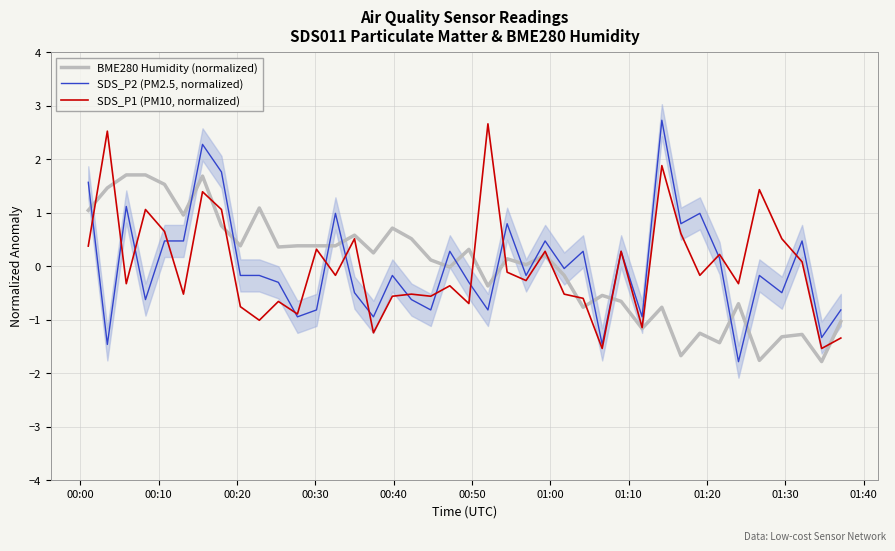

How many data points in SDS_P1 (PM10, normalized) are less than 0?

23